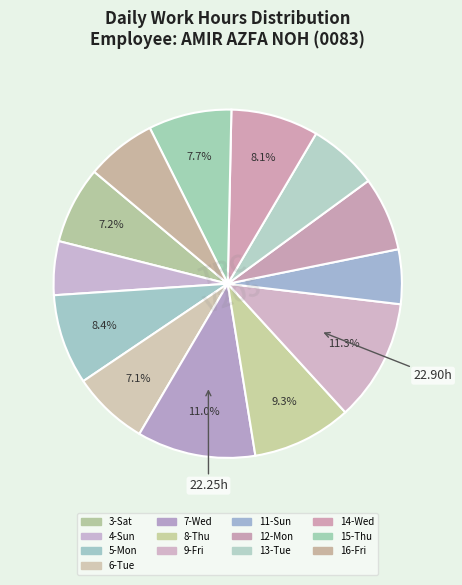

Rank the categories by value from highest to lowest.

9-Fri, 7-Wed, 8-Thu, 5-Mon, 14-Wed, 15-Thu, 3-Sat, 6-Tue, 12-Mon, 16-Fri, 13-Tue, 11-Sun, 4-Sun